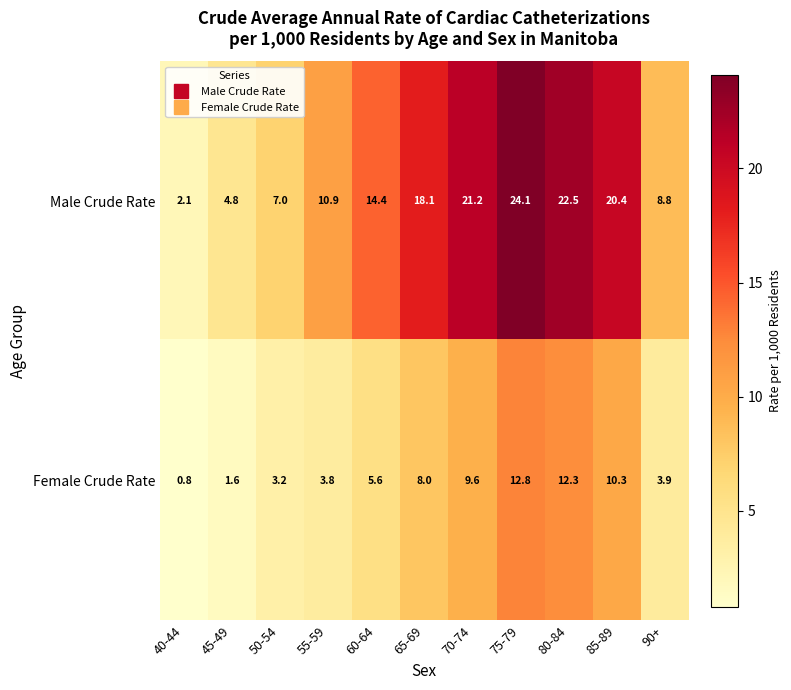

Reading left to right, what are all the values shown in this chart?

Male Crude Rate: 40-44=2.1	45-49=4.8	50-54=7.0	55-59=10.9	60-64=14.4	65-69=18.1	70-74=21.2	75-79=24.1	80-84=22.5	85-89=20.4	90+=8.8
Female Crude Rate: 40-44=0.8	45-49=1.6	50-54=3.2	55-59=3.8	60-64=5.6	65-69=8.0	70-74=9.6	75-79=12.8	80-84=12.3	85-89=10.3	90+=3.9